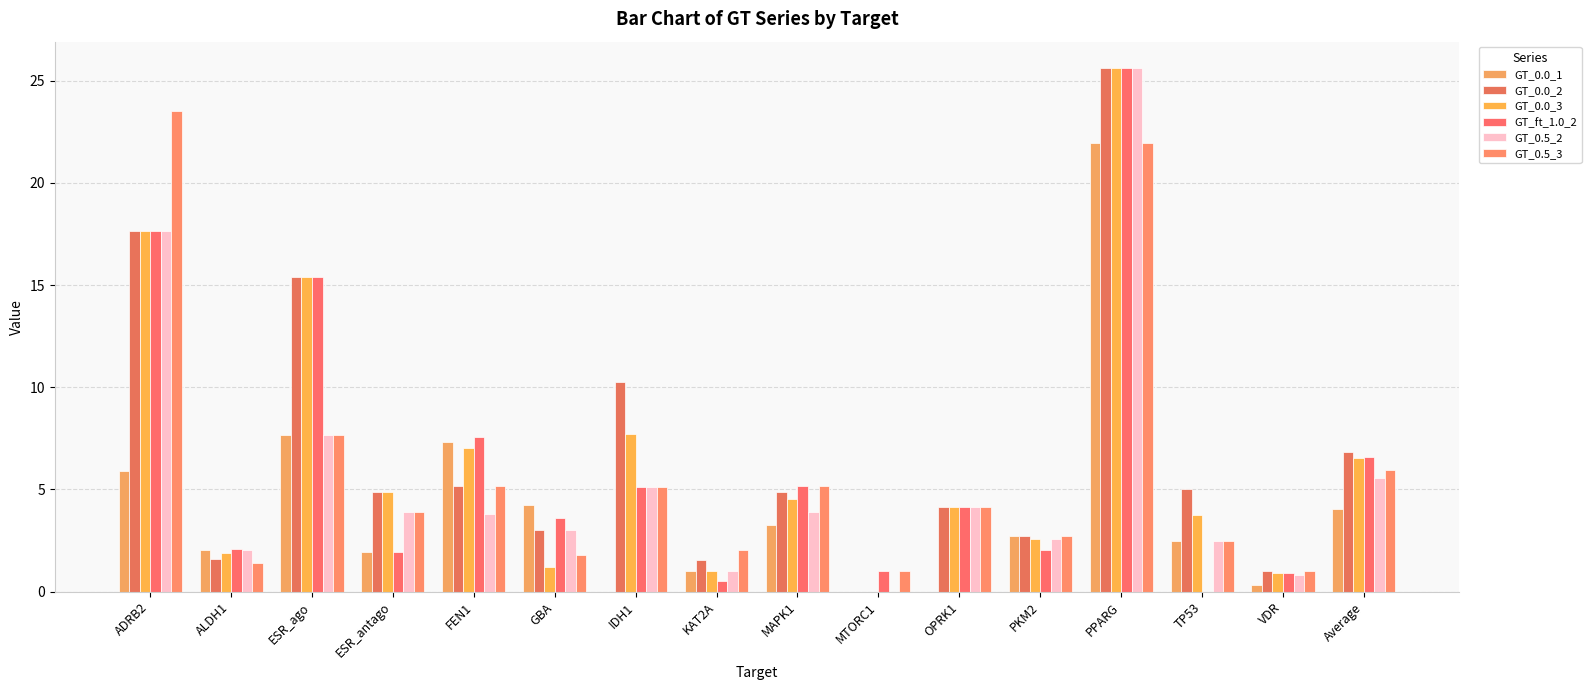

Which category has the lowest value in the GT_0.0_2 series?

MTORC1